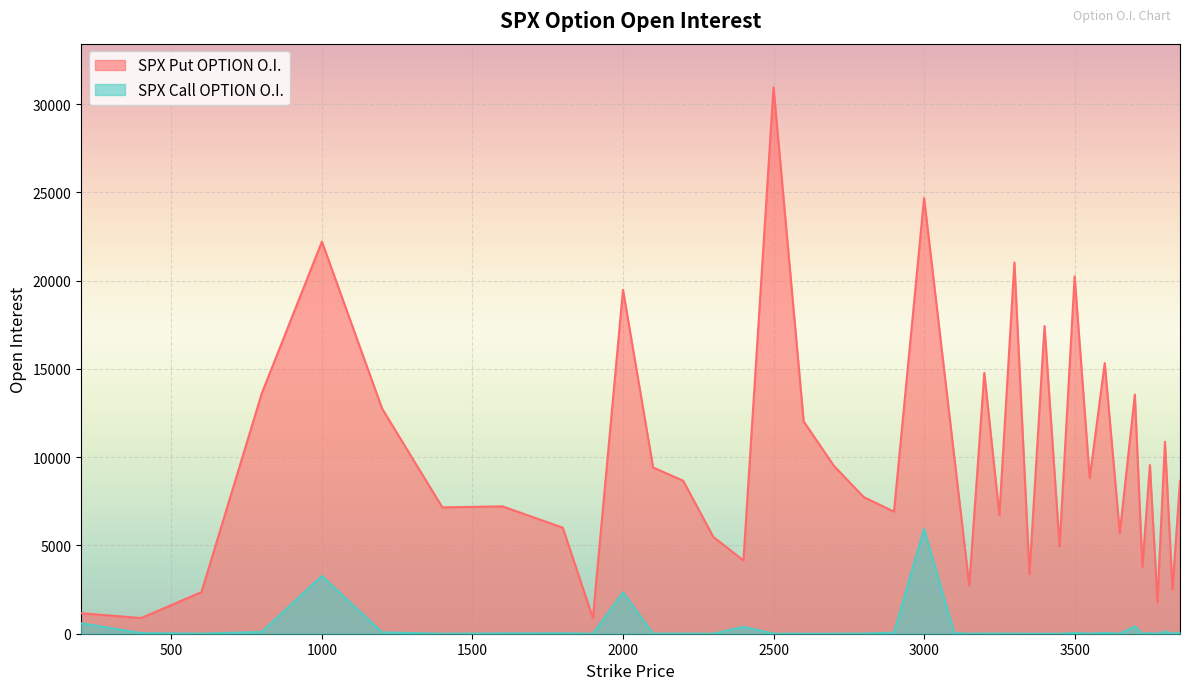

Rank the series at 3100 from highest to lowest value.

SPX Put OPTION O.I., SPX Call OPTION O.I.